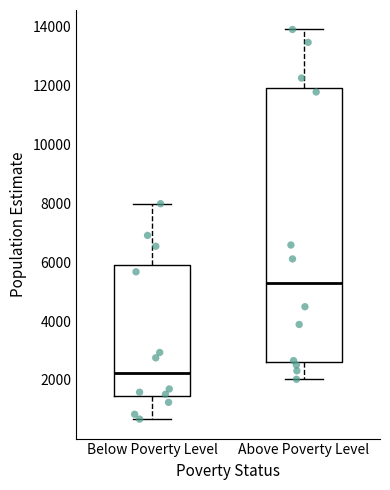

Which box's median line is the highest?

Above Poverty Level